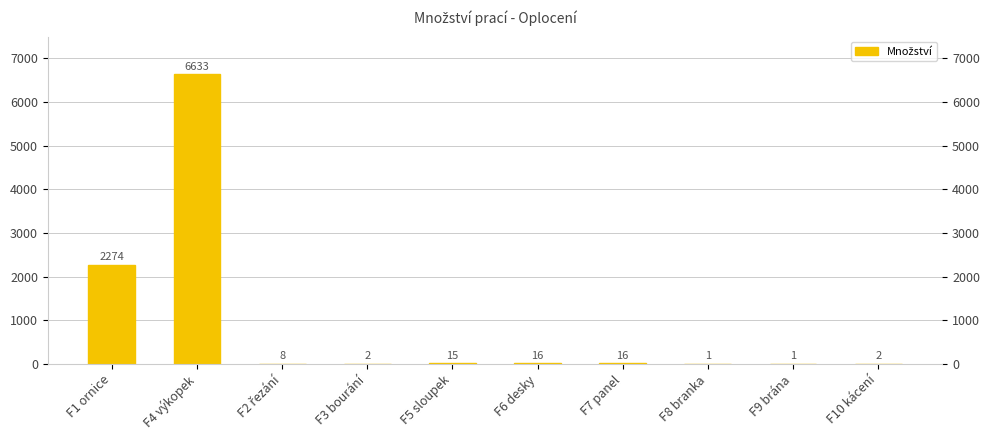

What is the sum of all values?

8968